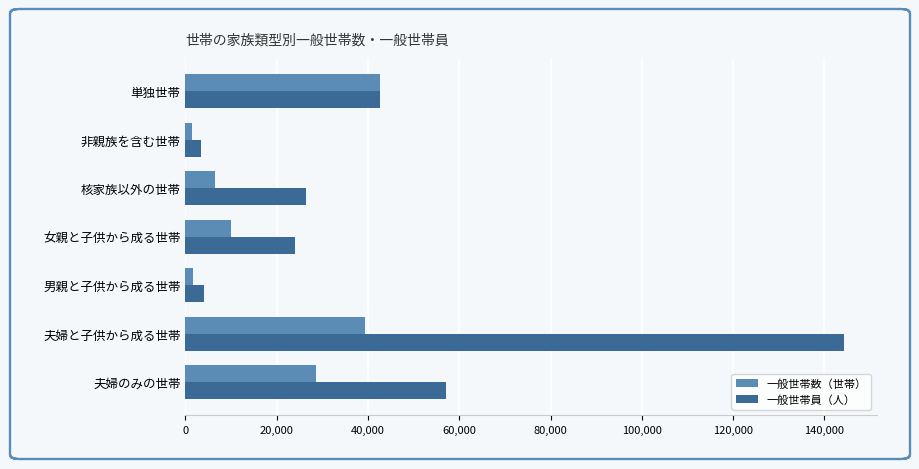

The value of 一般世帯数（世帯） at 女親と子供から成る世帯 is 10074. True or false?

True